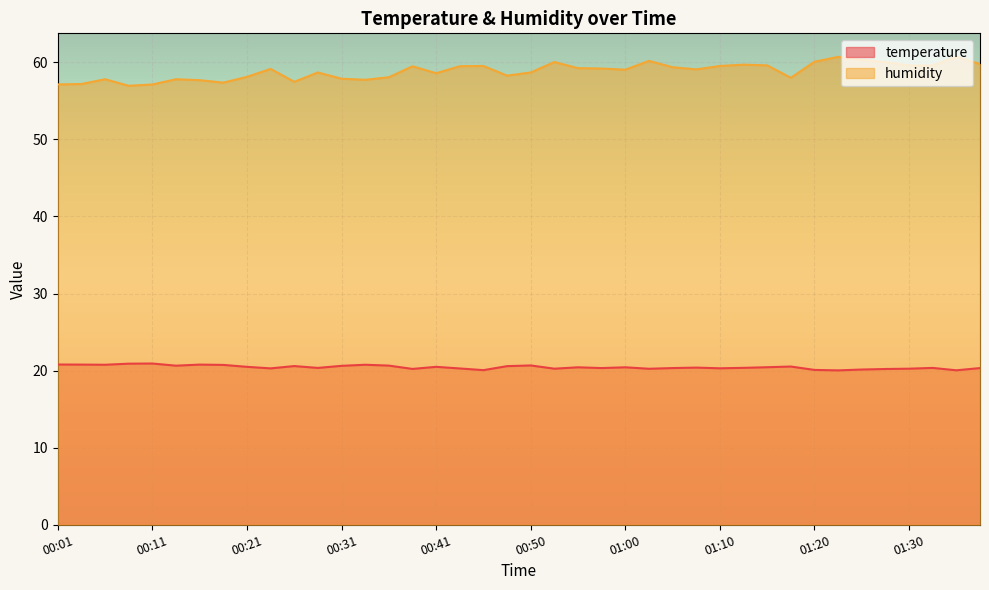

True or false: temperature and humidity cross at least once.

False